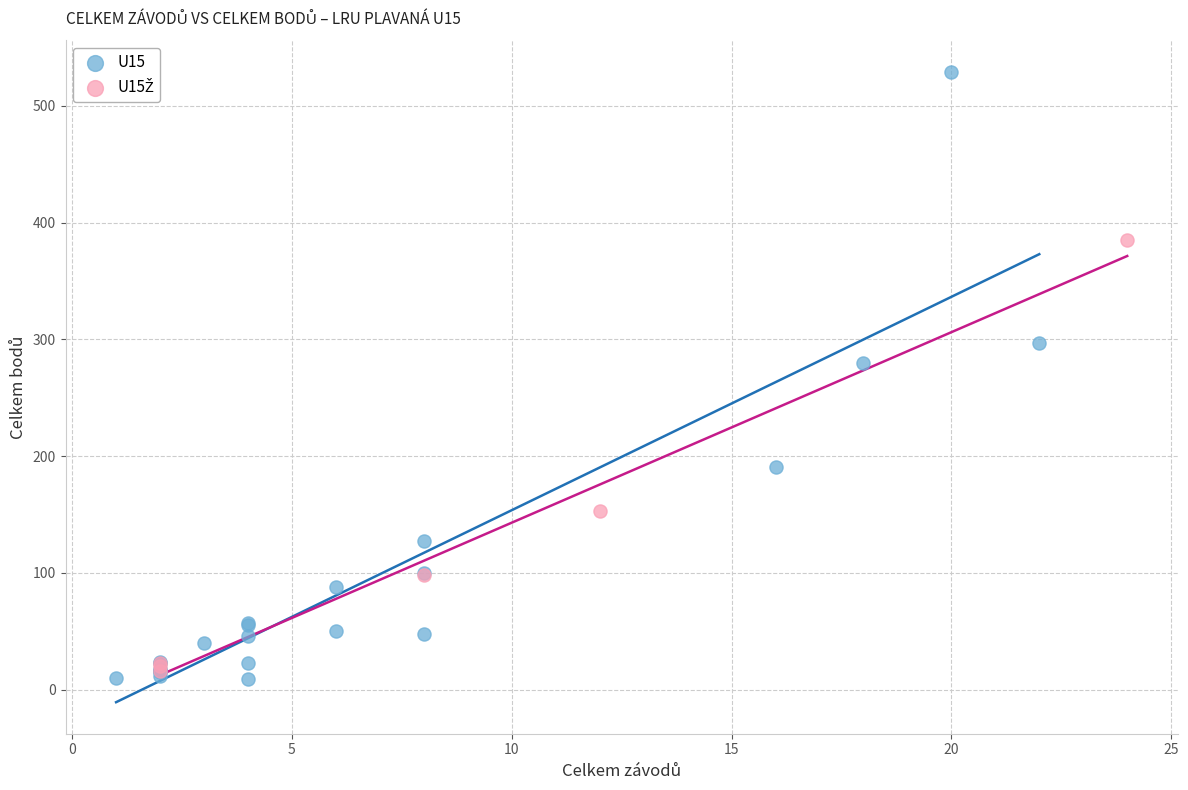

Which series has the widest spread of Y values?

U15